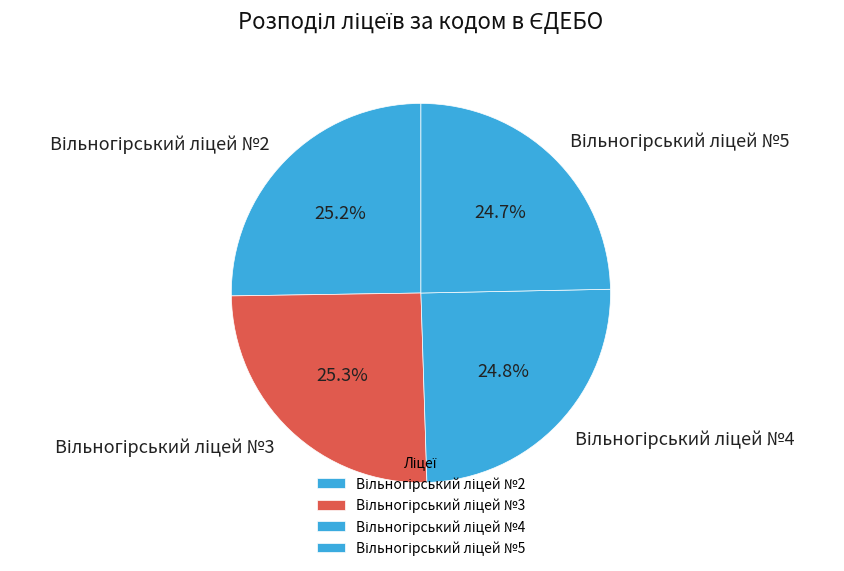

Does any single category account for the majority?

No